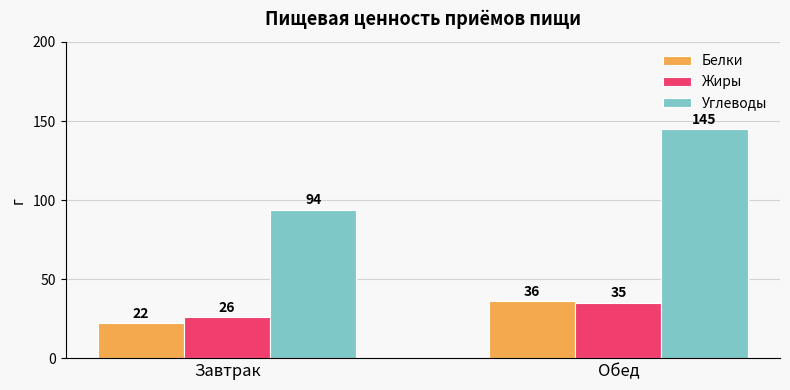

Is it true that Жиры equals 8 at Завтрак?

False